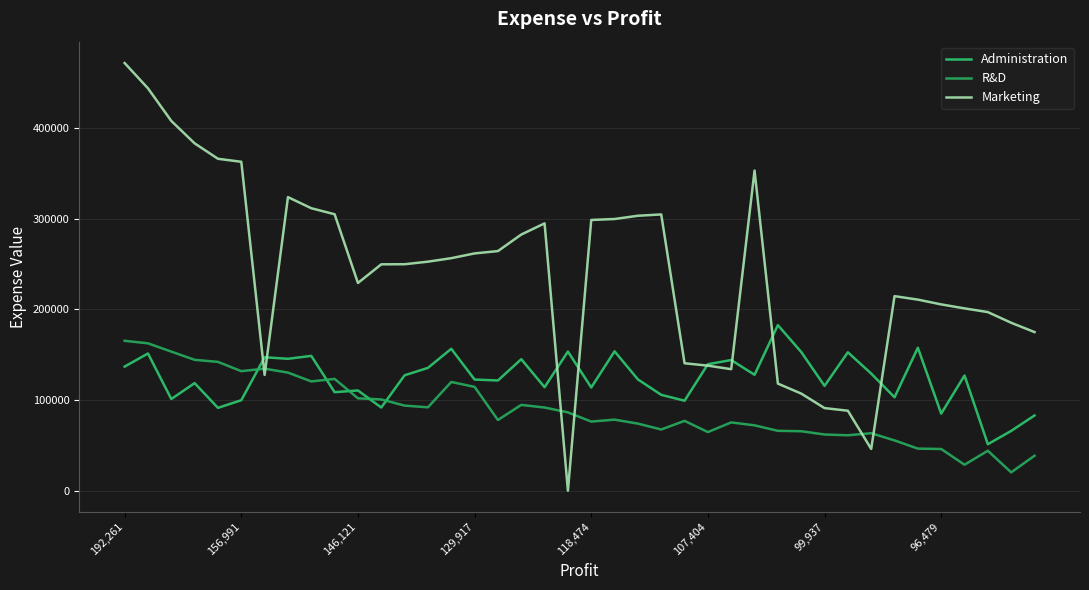

After their last crossing, which series has the higher values: Marketing or R&D?

Marketing